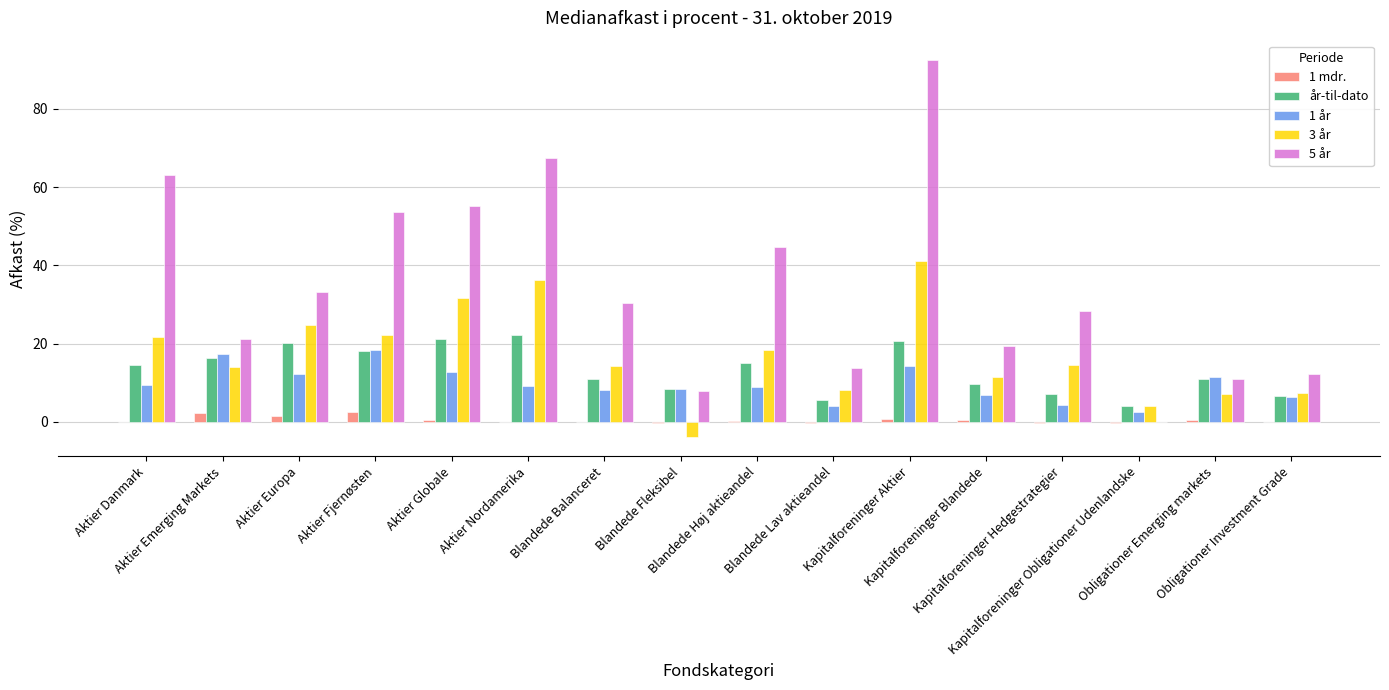

Is the value of 5 år at Kapitalforeninger Hedgestrategier greater than the value of 1 mdr. at Blandede Balanceret?

Yes